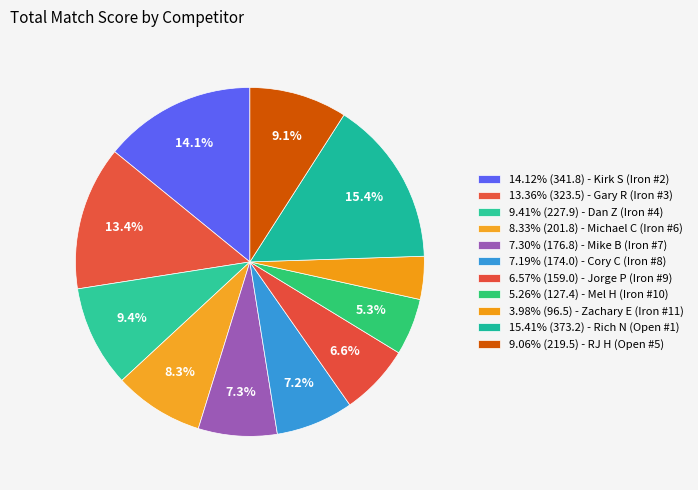

How many slices are in this pie chart?

11